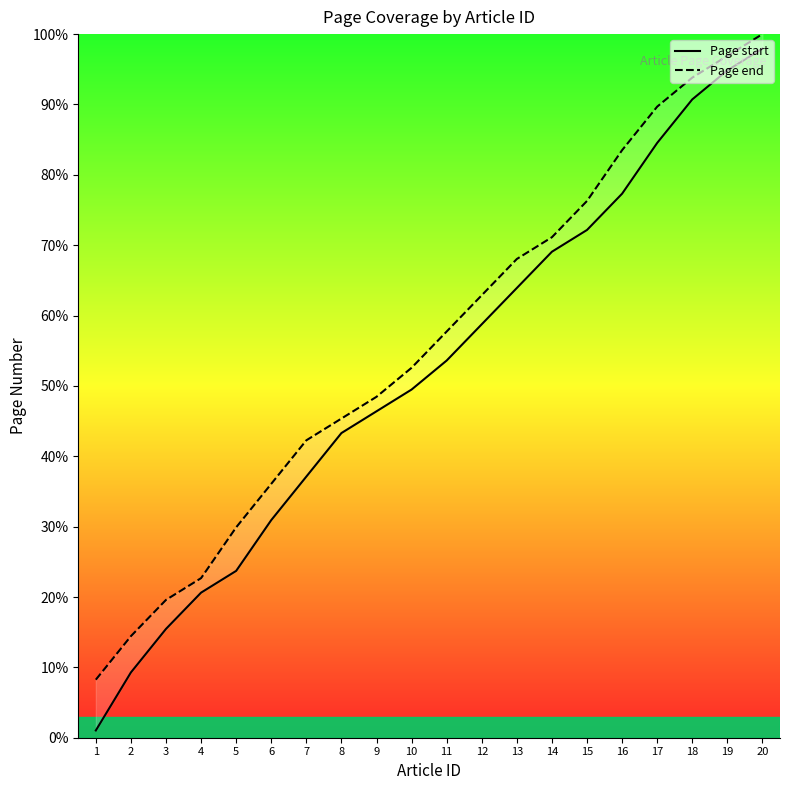

What is the difference between the maximum and minimum values in the Page start series?

96.9